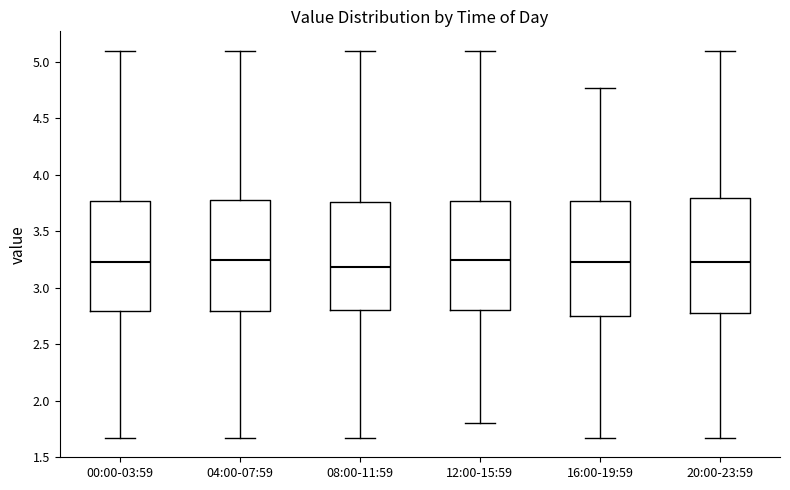

Where is the upper edge of the box for 12:00-15:59 on the y-axis? The values are not printed on the chart, so give them approximately, as read against the axis.

3.75